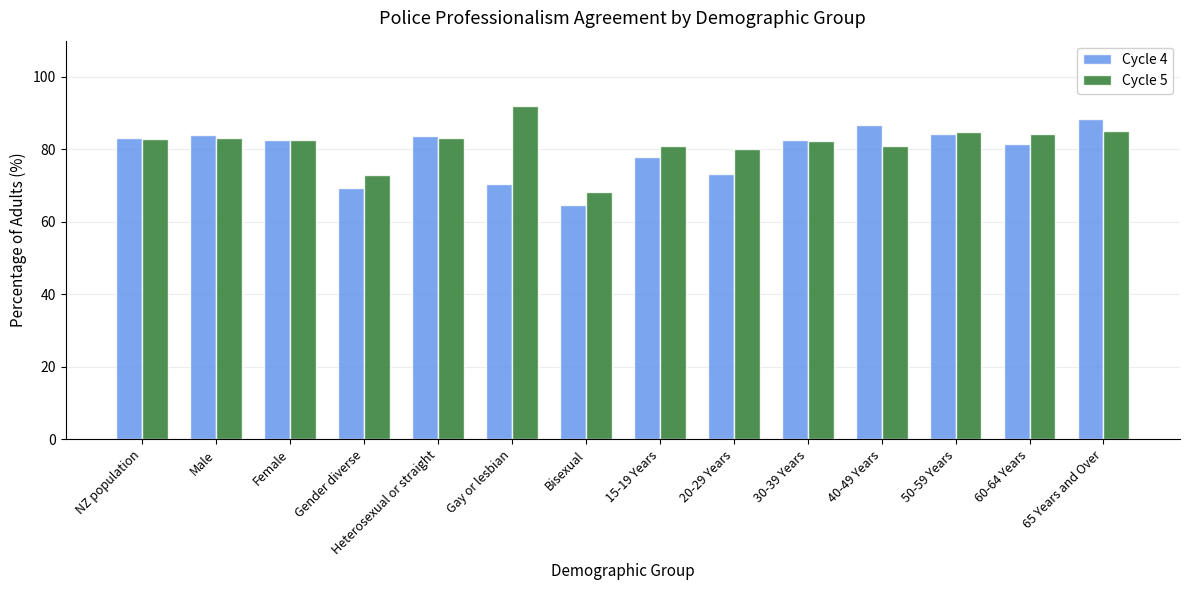

Is it true that Cycle 5 equals 85.2 at 65 Years and Over?

True